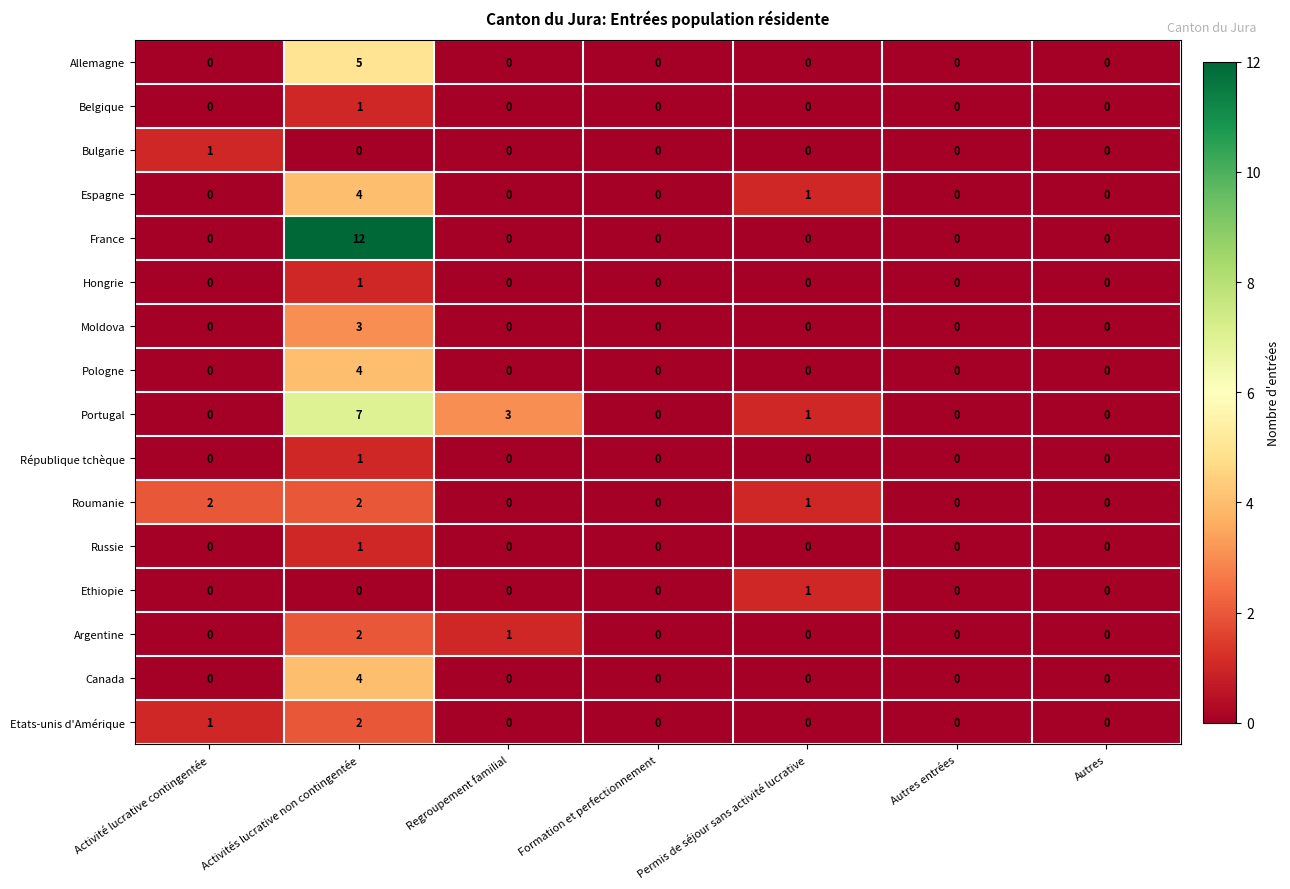

What is the greatest value displayed?

12